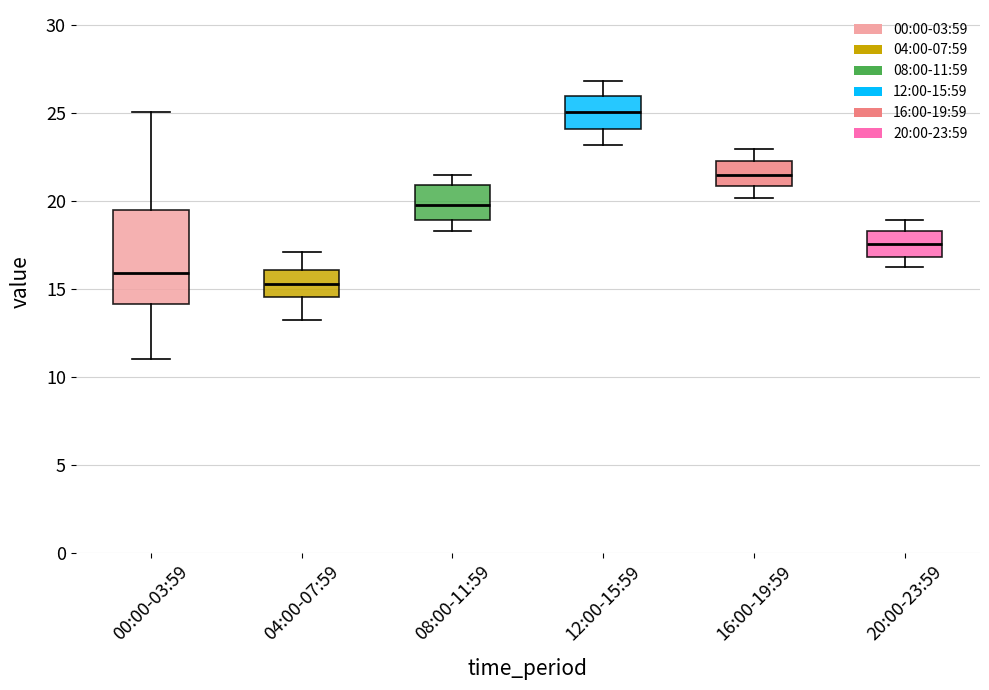

Which box's median line is the highest?

12:00-15:59